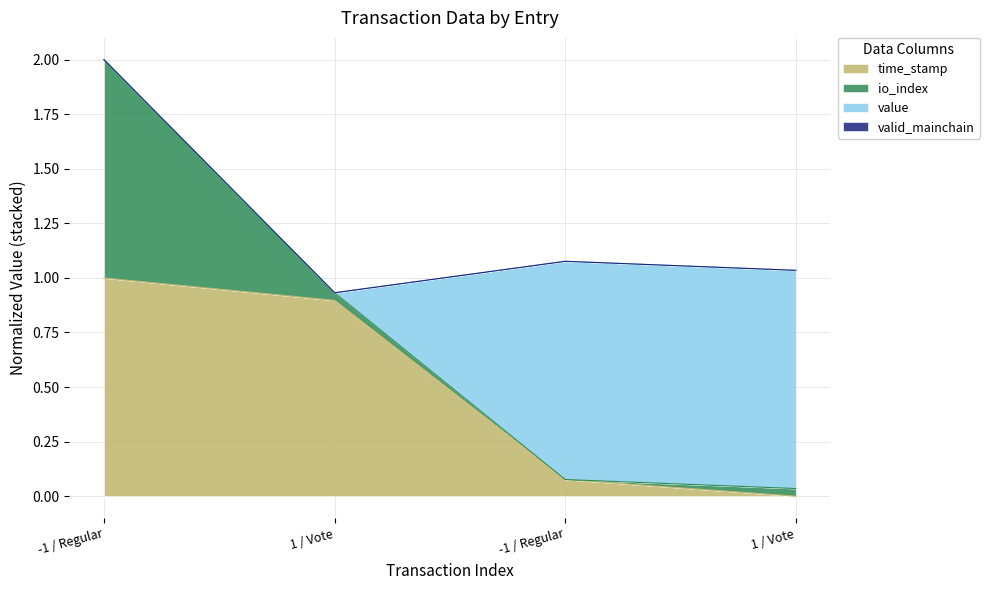

What is the maximum value for time_stamp?

1.0